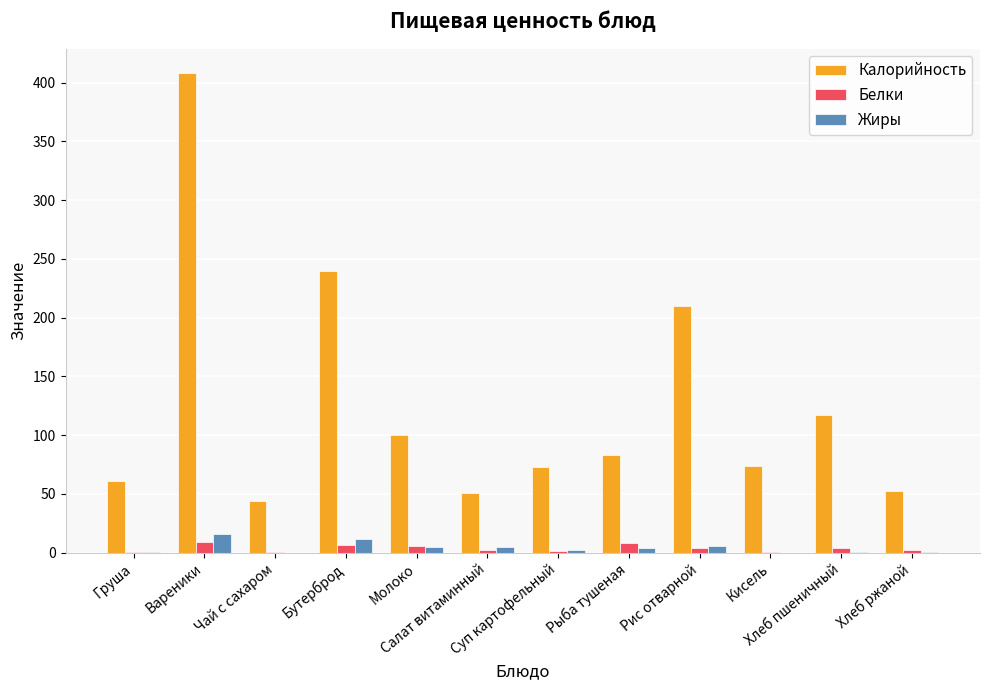

What is the highest value of the Жиры series?

16.1